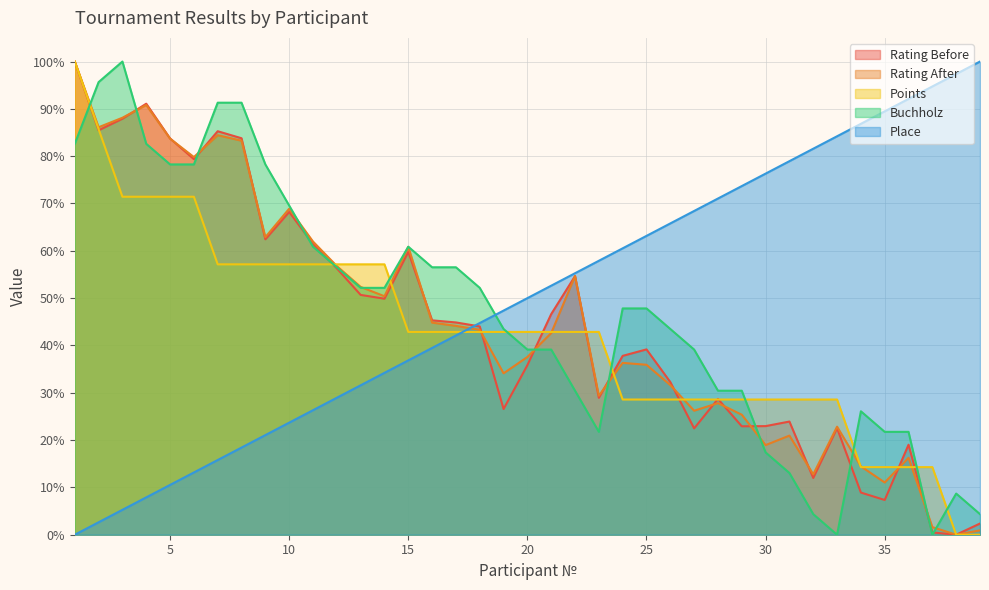

What is the average value of the Place series?

50.0